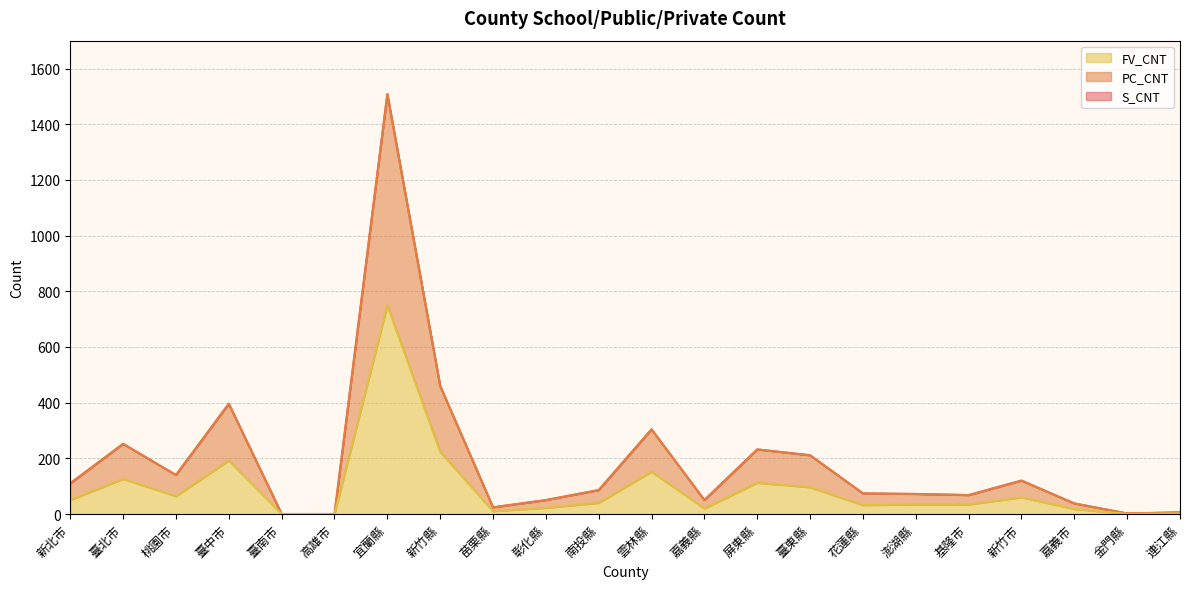

Rank the series at 宜蘭縣 from lowest to highest value.

FV_CNT, S_CNT, PC_CNT